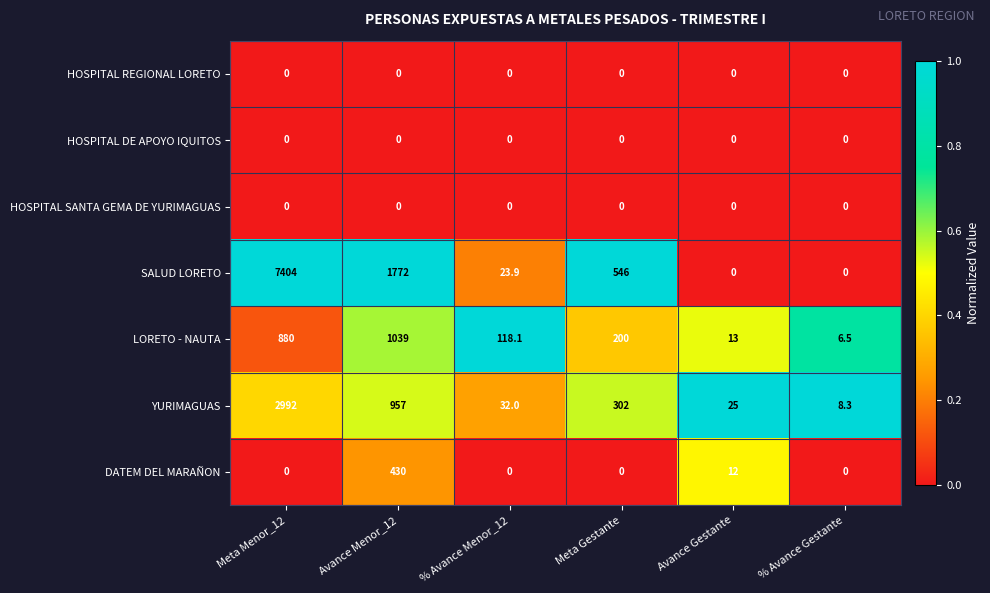

How many distinct data groups are displayed?

7